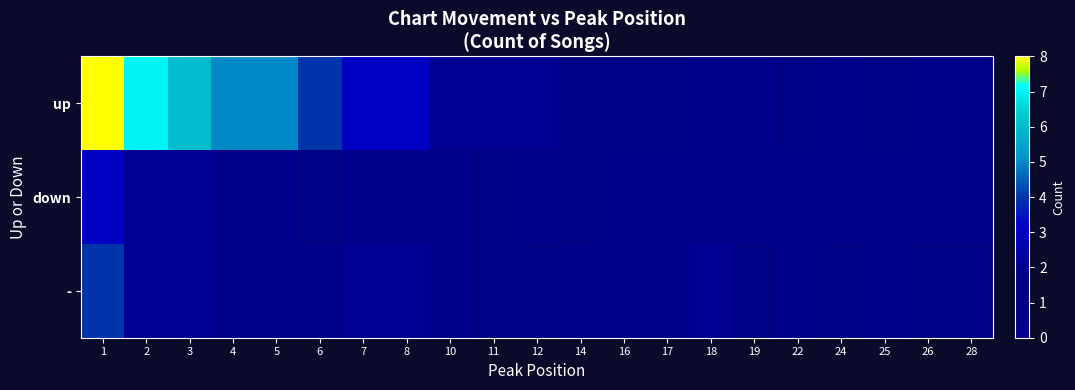

At which category is the sum across all series the highest?

1